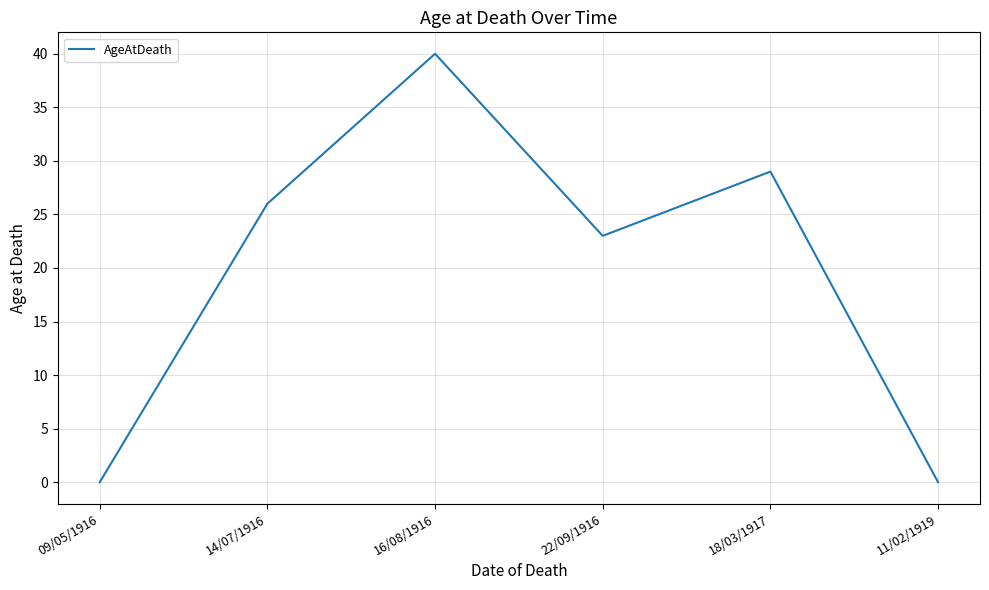

What is the average value?

20